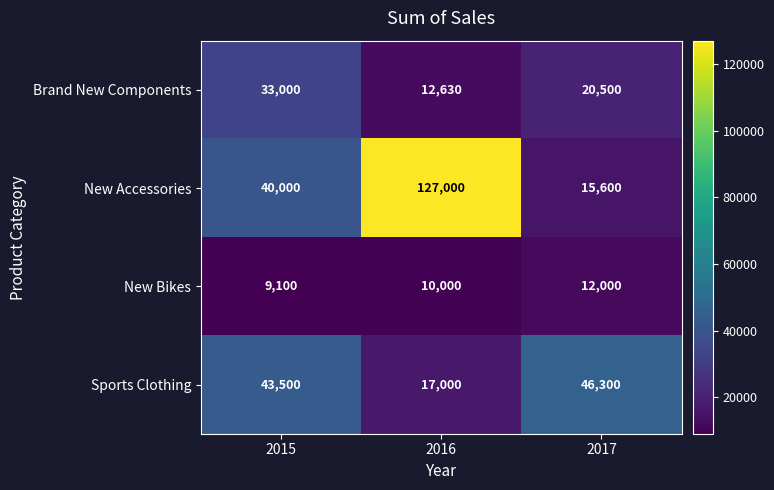

The Sports Clothing series shows 46300 at 2017. True or false?

True